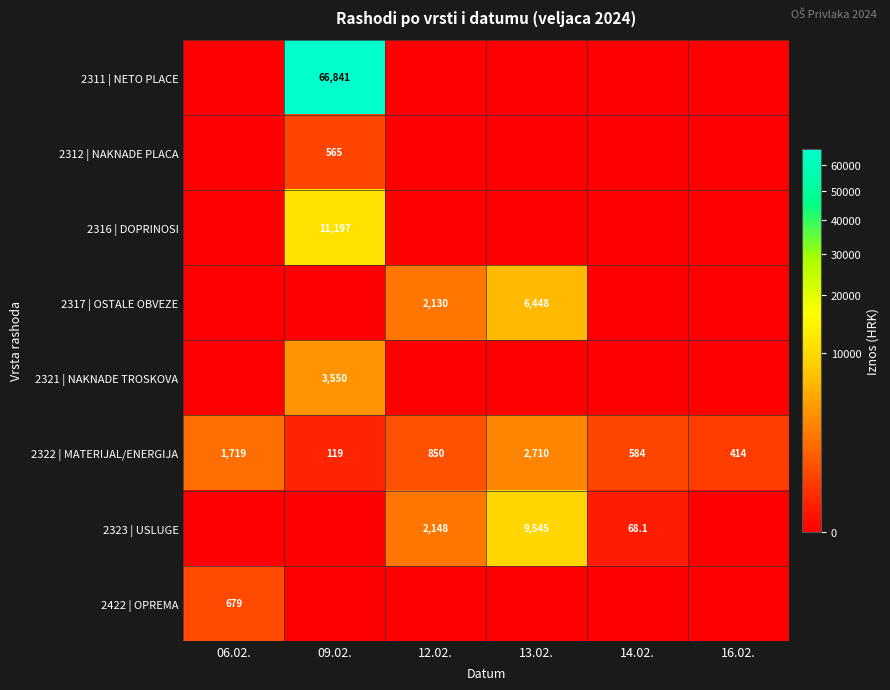

What is the lowest value of the 2322 | MATERIJAL/ENERGIJA series?

119.0